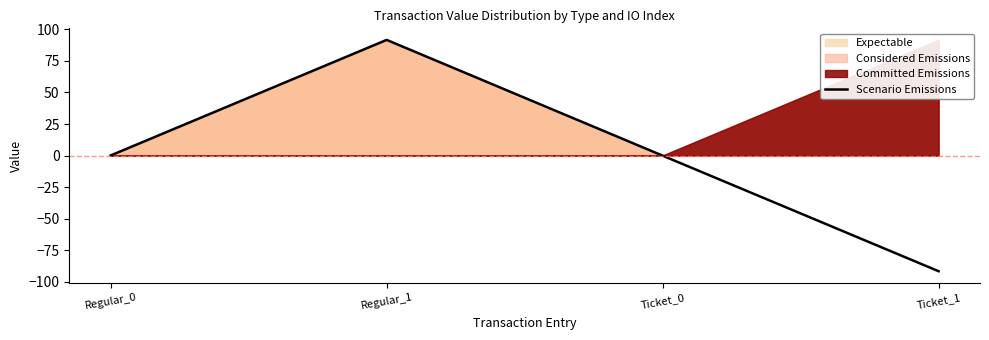

Reading left to right, list all the values displayed in this chart.

0.1	91.7	-0.1	-91.7